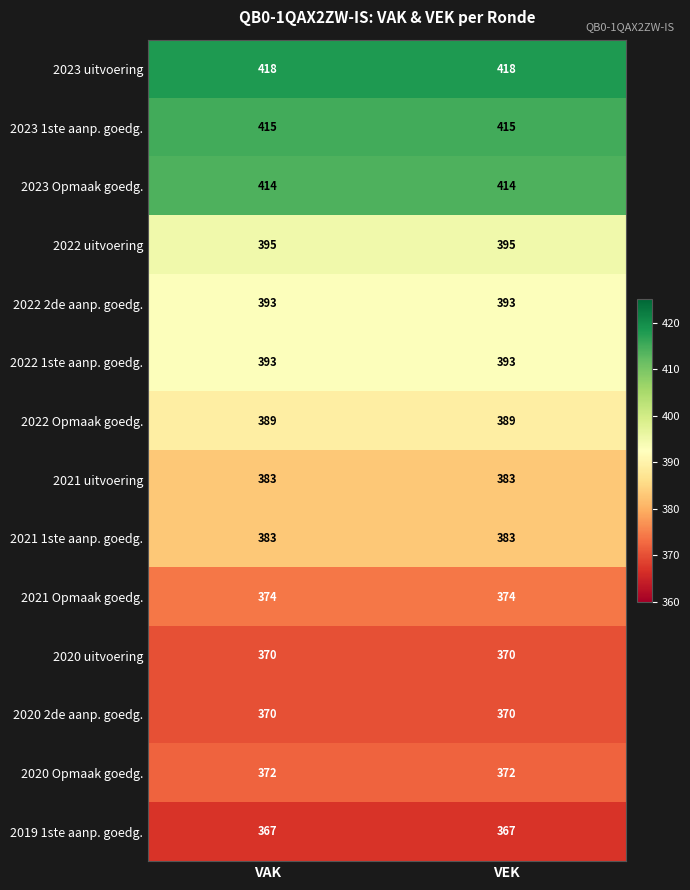

What is the total value across all series at VEK?

5436